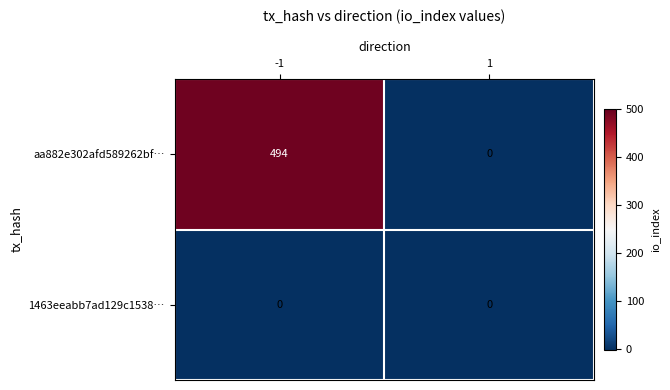

What is the difference between the aa882e302afd589262bf… values at -1 and 1?

494